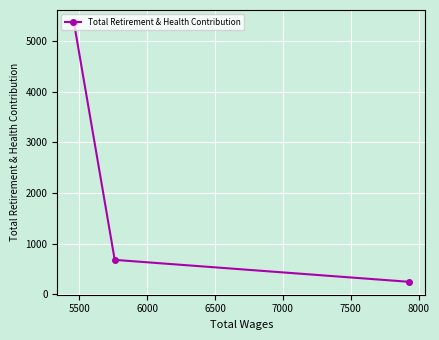

What is the sum of all values?

6278.5